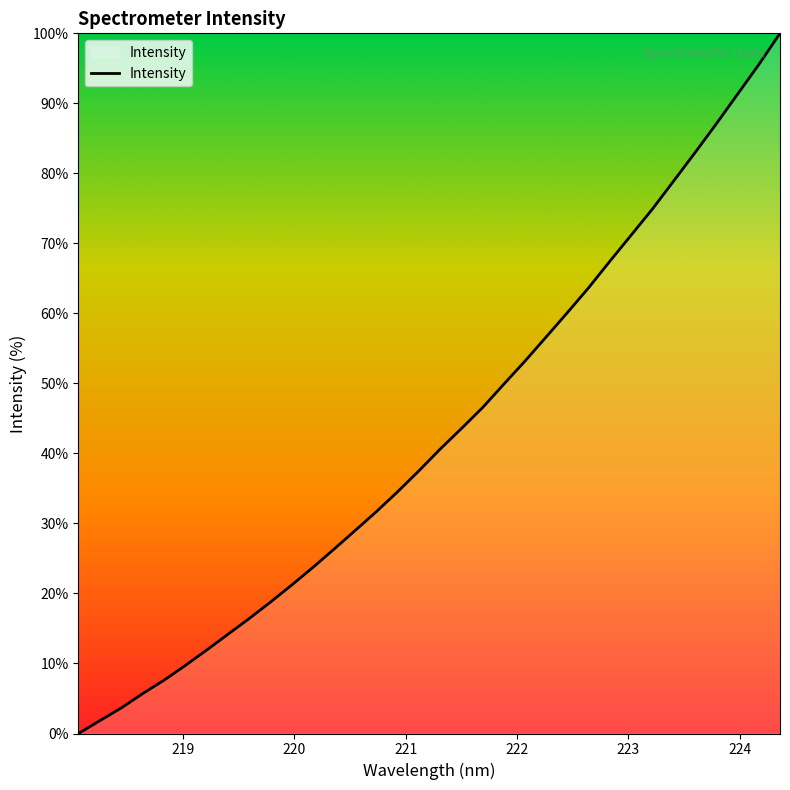

What is the difference between the maximum and minimum values?

100.0